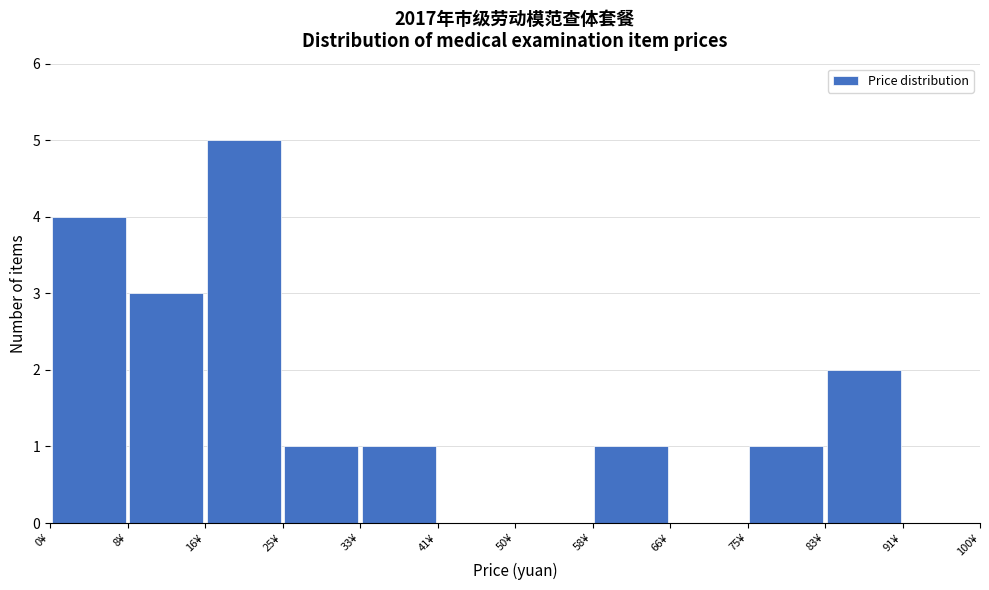

Reading left to right, list every bar in this chart as the range it spans on the x-axis followed by its height. Neither the bar edges nor the heights are printed on the chart, so give them approximately, as read against the axes.

0 to 8: 4
8 to 17: 3
17 to 25: 5
25 to 33: 1
33 to 42: 1
42 to 50: 0
50 to 58: 0
58 to 67: 1
67 to 75: 0
75 to 83: 1
83 to 92: 2
92 to 100: 0